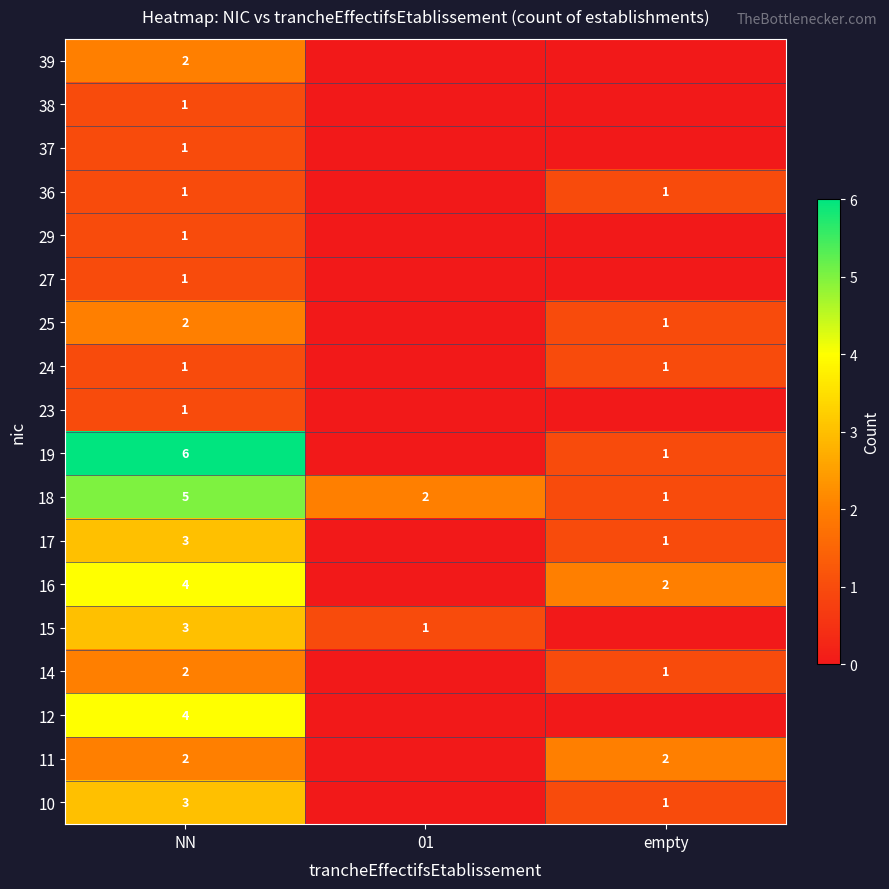

Which category has the highest value in the 18 series?

NN